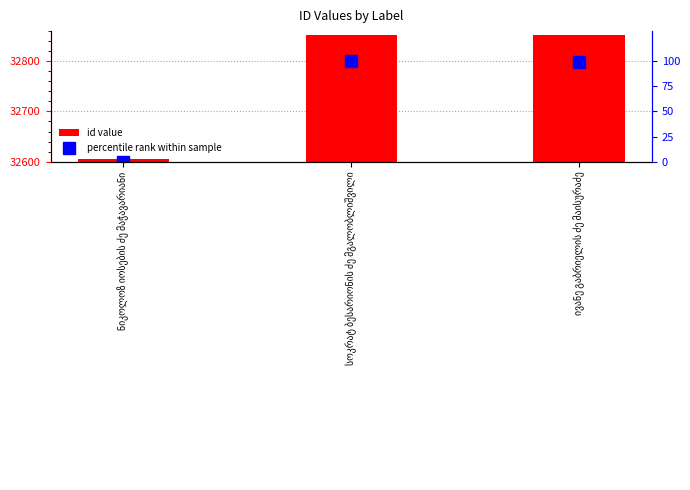

Between ნიკოლოზ იოსების ძე მაჭავარიანი and სოკრატ ბესარიონის ძე მგალობლიშვილი, which series saw the biggest shift?

id value